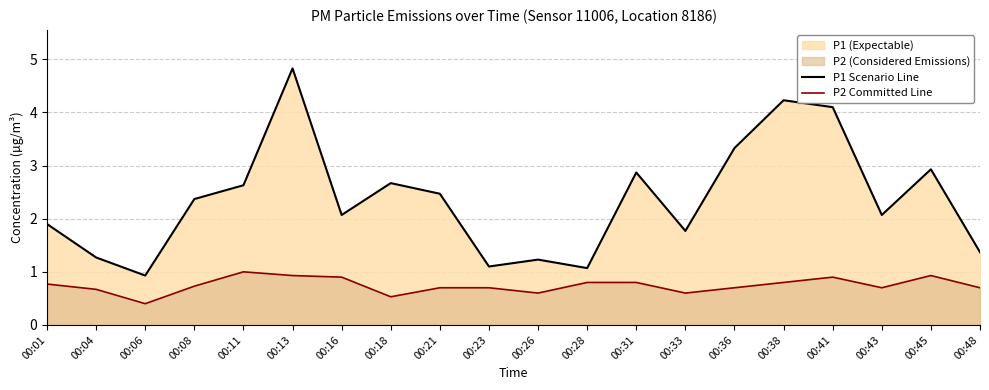

Reading right to left, list all the values displayed in this chart.

P1 Scenario Line: 1.4	2.9	2.1	4.1	4.2	3.3	1.8	2.9	1.1	1.2	1.1	2.5	2.7	2.1	4.8	2.6	2.4	0.9	1.3	1.9
P2 Committed Line: 0.7	0.9	0.7	0.9	0.8	0.7	0.6	0.8	0.8	0.6	0.7	0.7	0.5	0.9	0.9	1.0	0.7	0.4	0.7	0.8